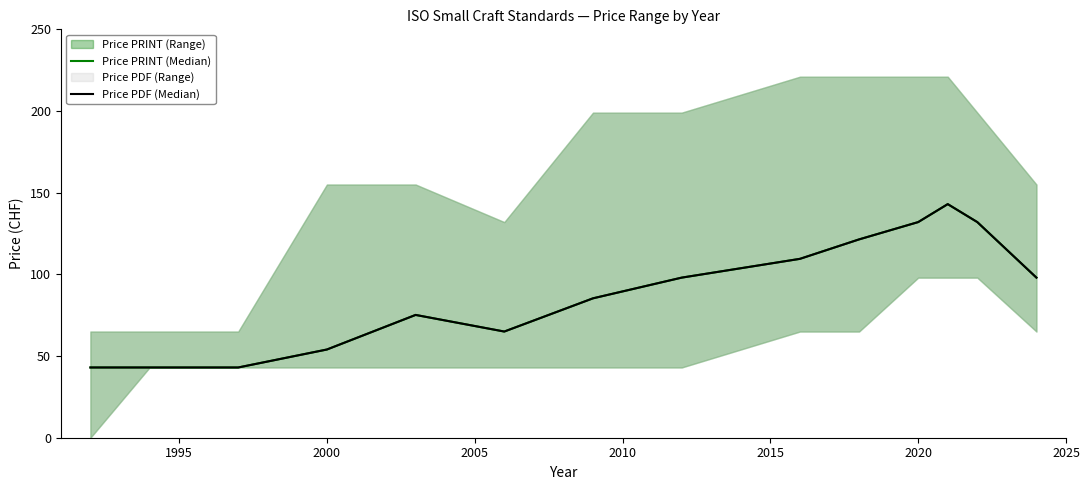

How many data points does each series have?

15